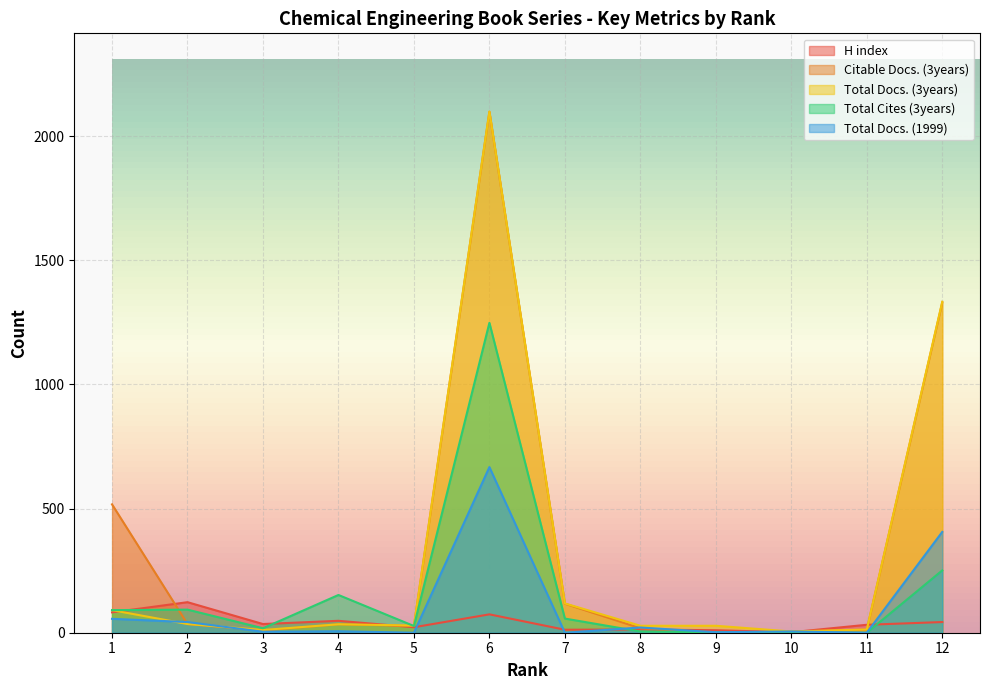

How many lines are shown in the chart?

5